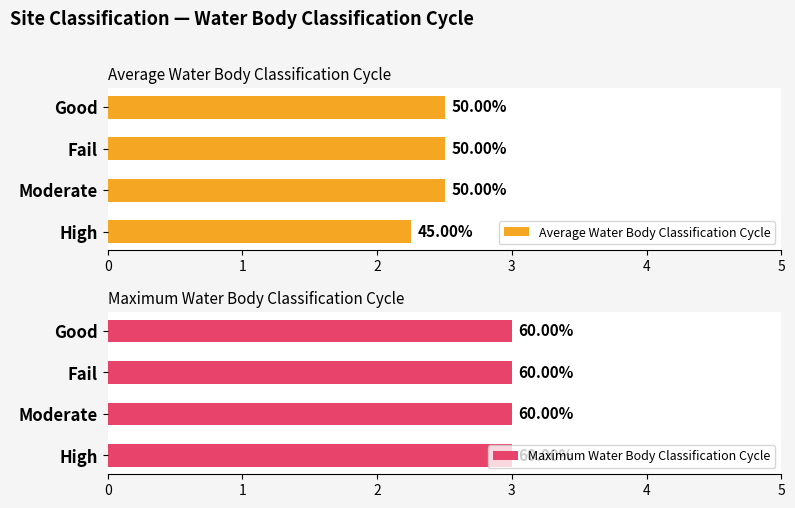

Which series has the widest spread of values?

Average Water Body Classification Cycle